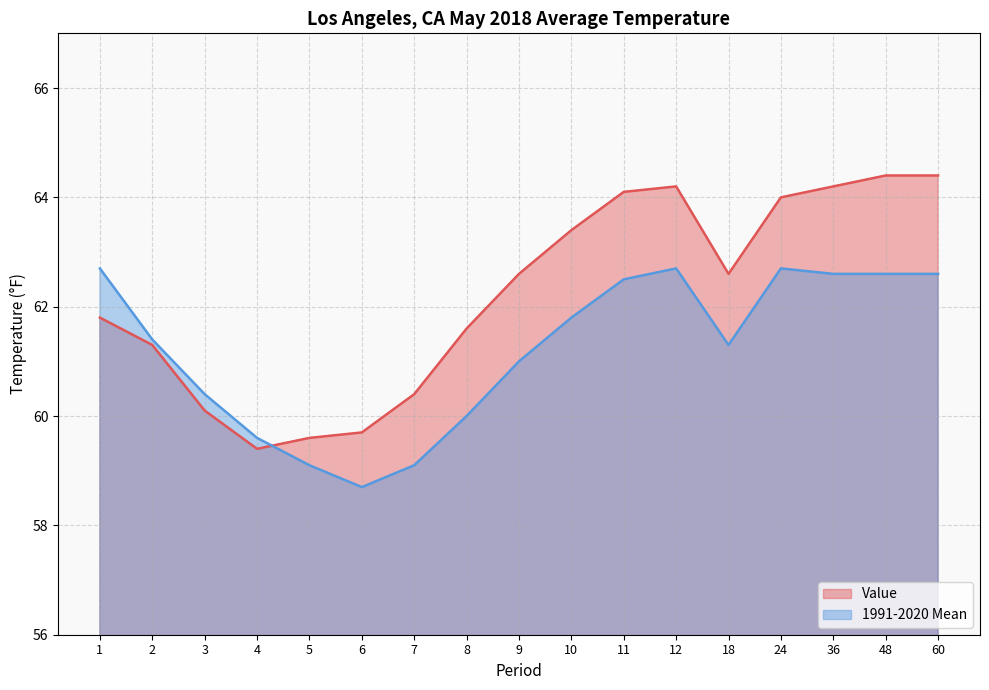

What is the value of the 1991-2020 Mean point at the 10th from the left?

61.8